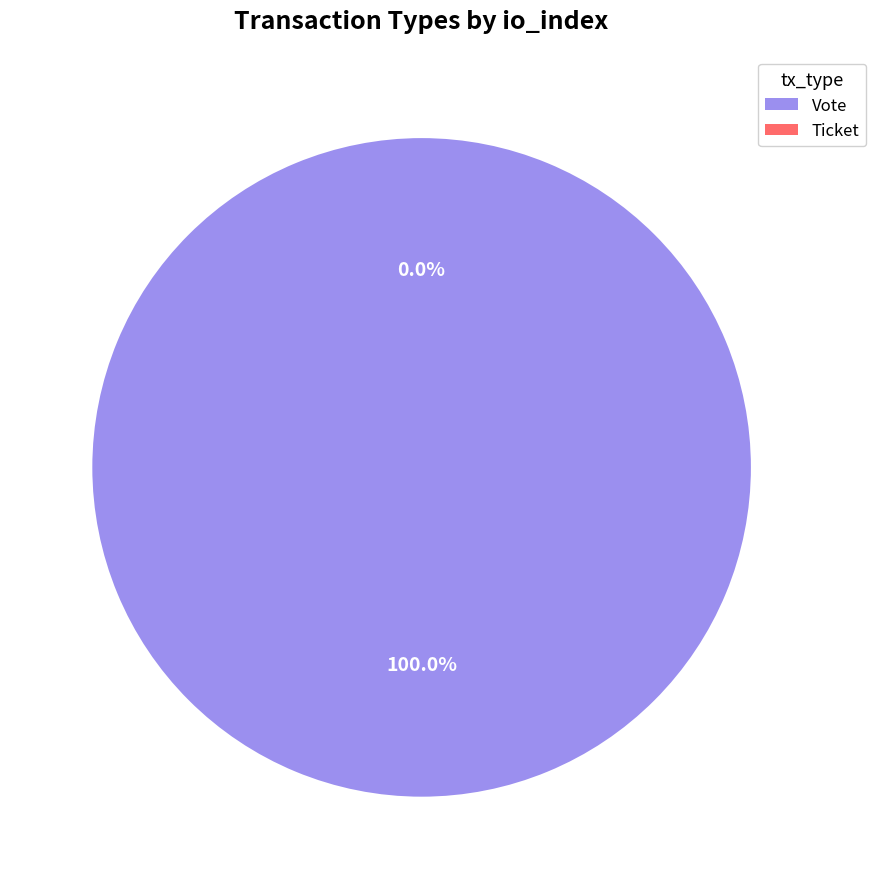

Which slice is the largest?

Vote